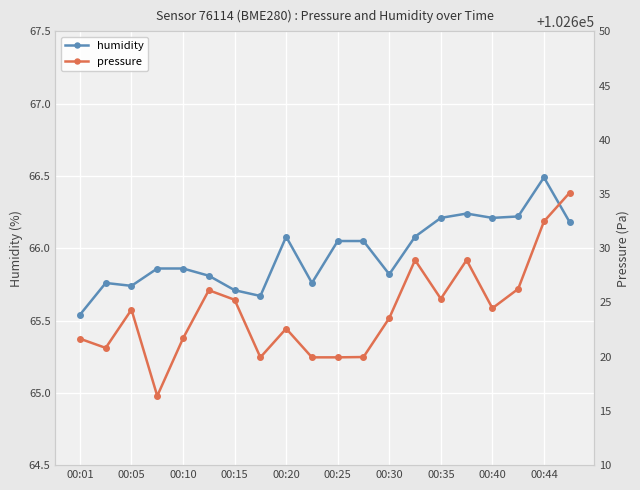

What is the highest value of the humidity series?

66.5